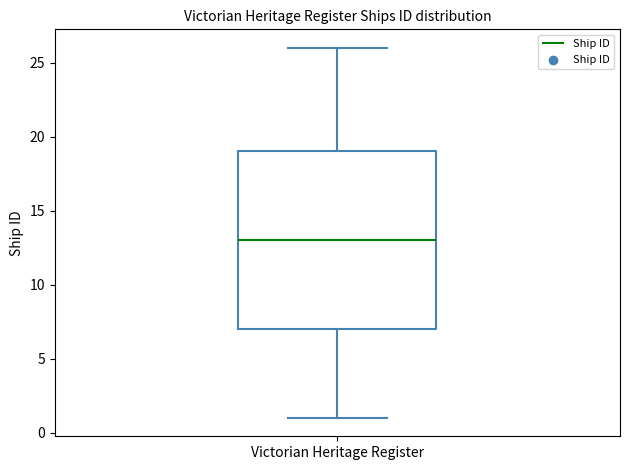

Where is the lower edge of the box for Victorian Heritage Register on the y-axis? The values are not printed on the chart, so give them approximately, as read against the axis.

7